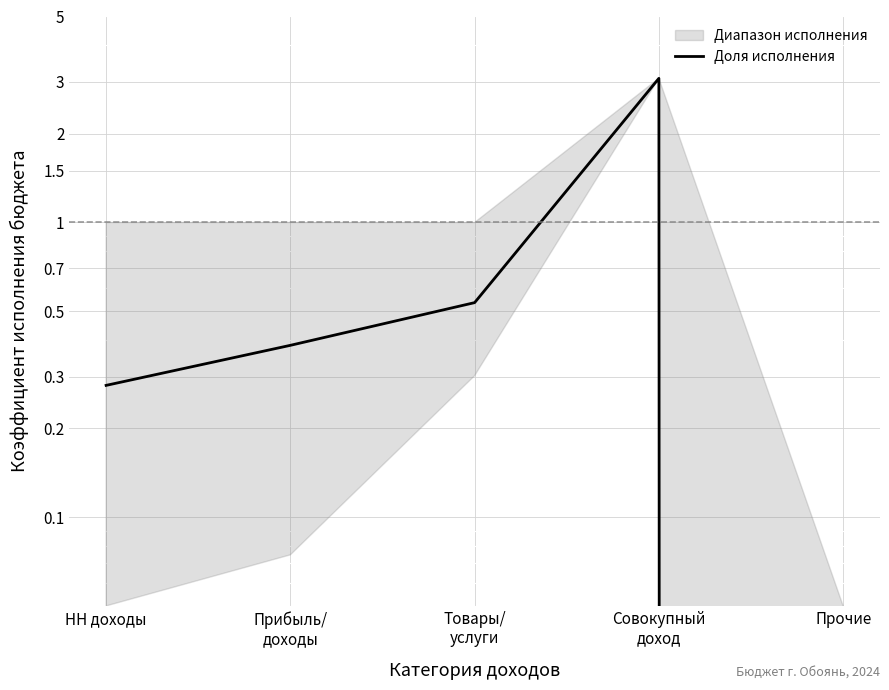

Which category has the lowest value across all series?

Прочие